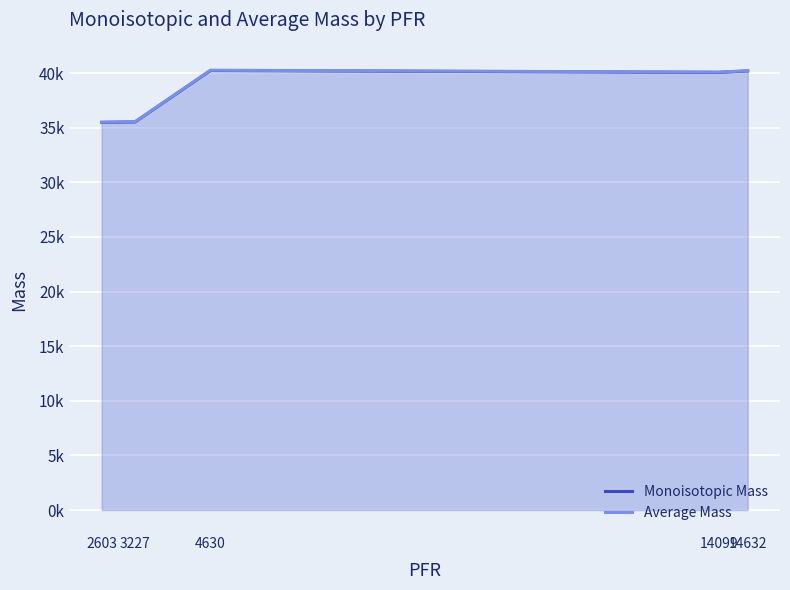

How many series are shown in this chart?

2